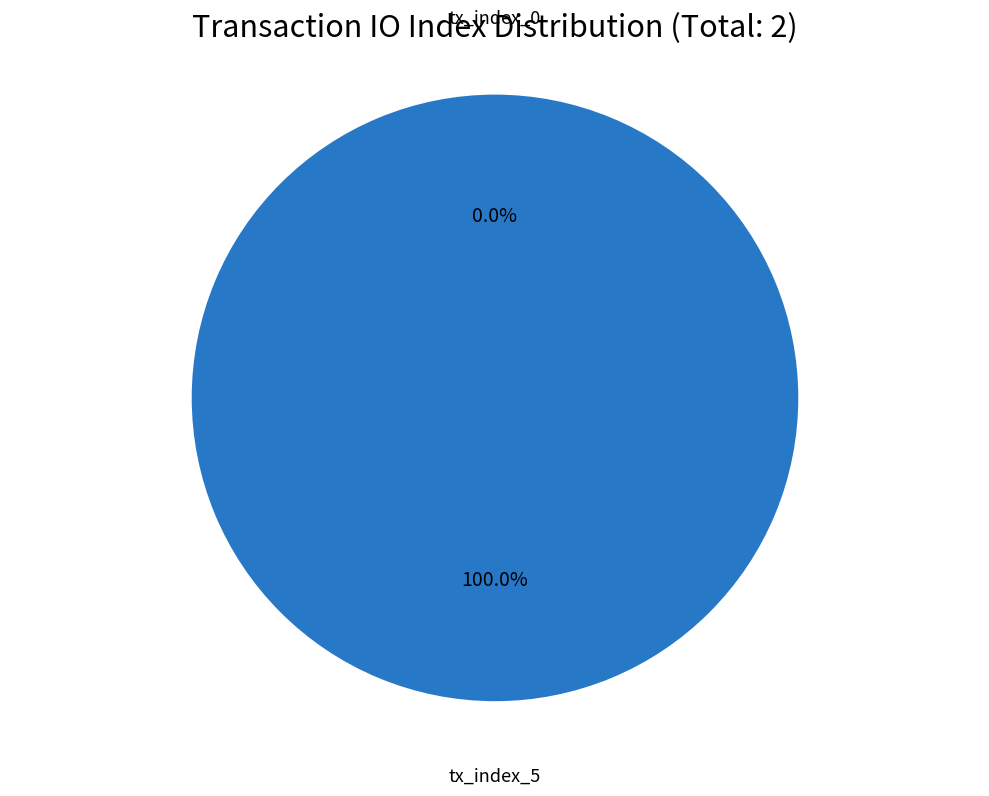

Count the number of slices in the pie.

2